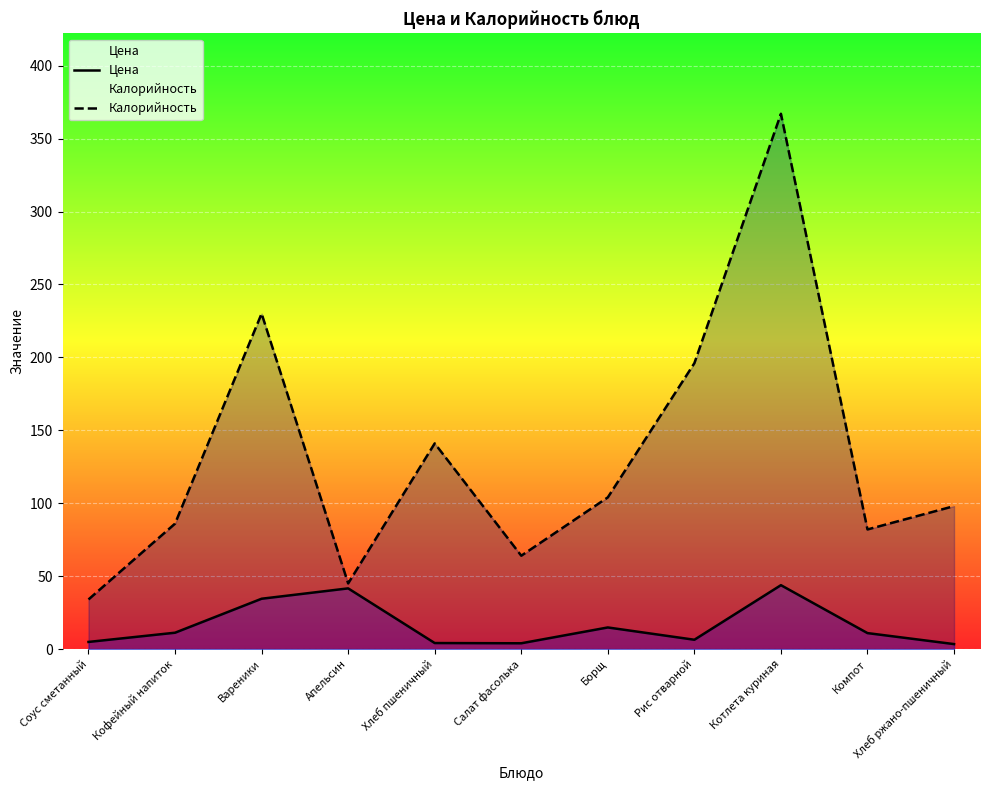

What is the maximum value for Цена?

43.8